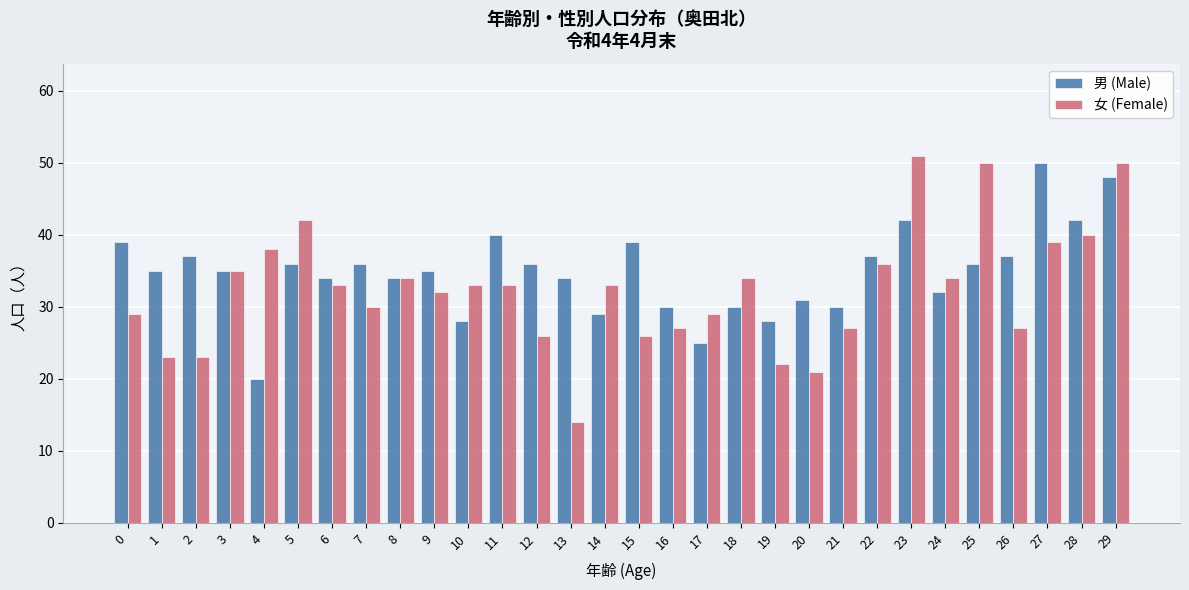

Read the 男 (Male) value at 1, to the nearest 10.

40